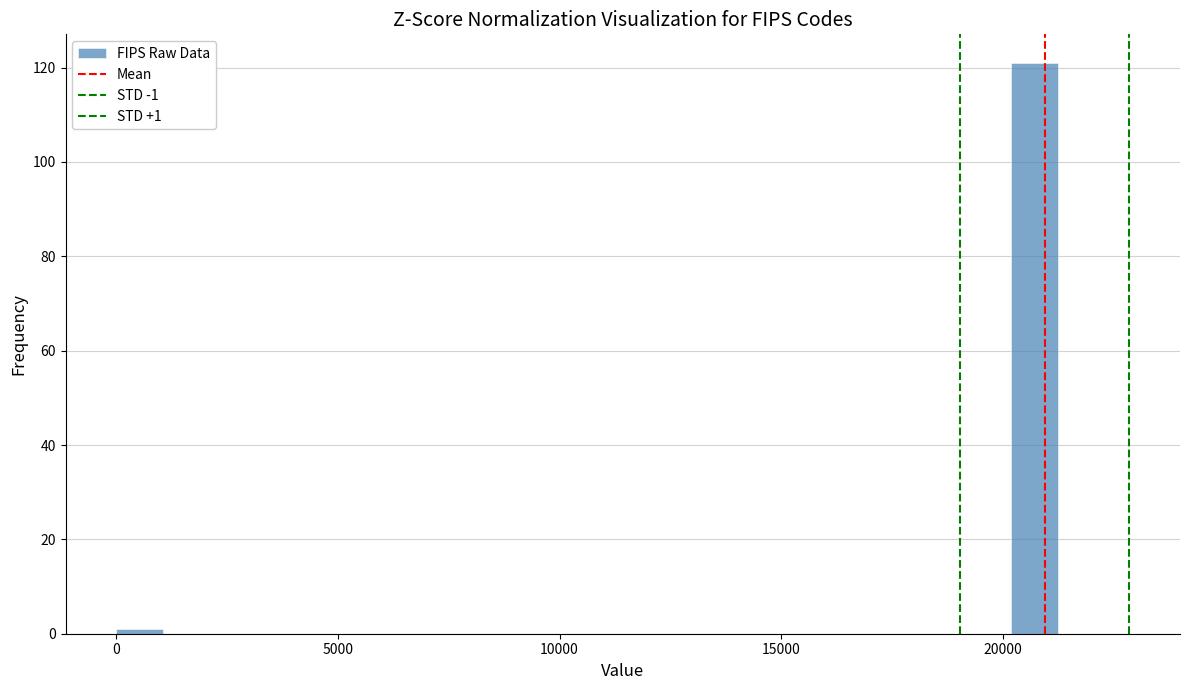

Read against the x-axis, roughly where is the centre of the tallest bar?

20500